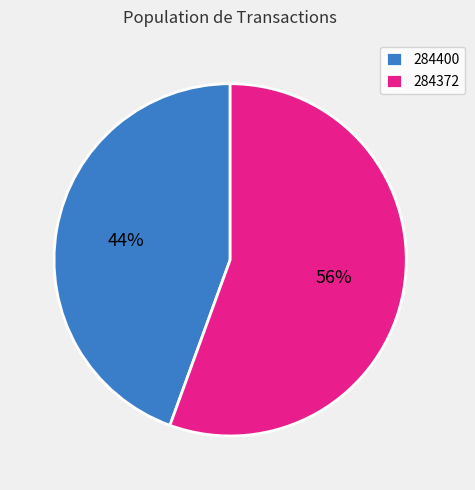

True or false: 284400 accounts for 44% of the total.

True